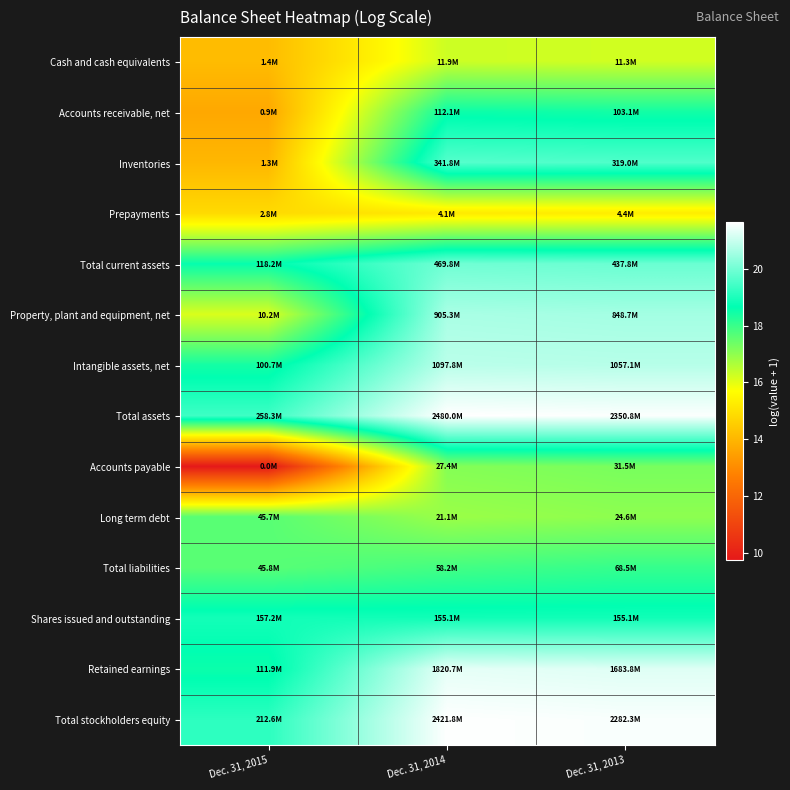

List the series in order of their peak value, highest first.

Total assets, Total stockholders equity, Retained earnings, Intangible assets, net, Property, plant and equipment, net, Total current assets, Inventories, Shares issued and outstanding, Accounts receivable, net, Total liabilities, Long term debt, Accounts payable, Cash and cash equivalents, Prepayments